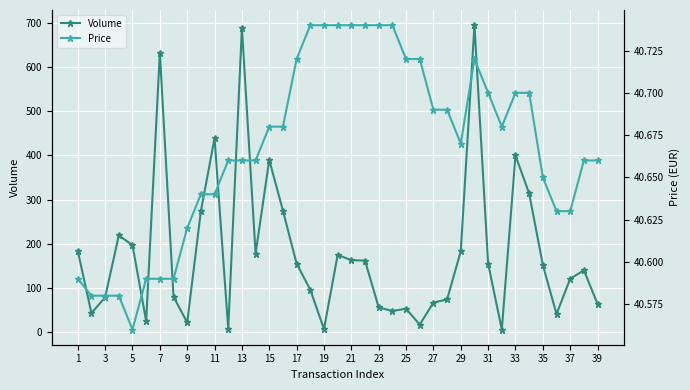

Count the Price values in the range 40 to 41.

39